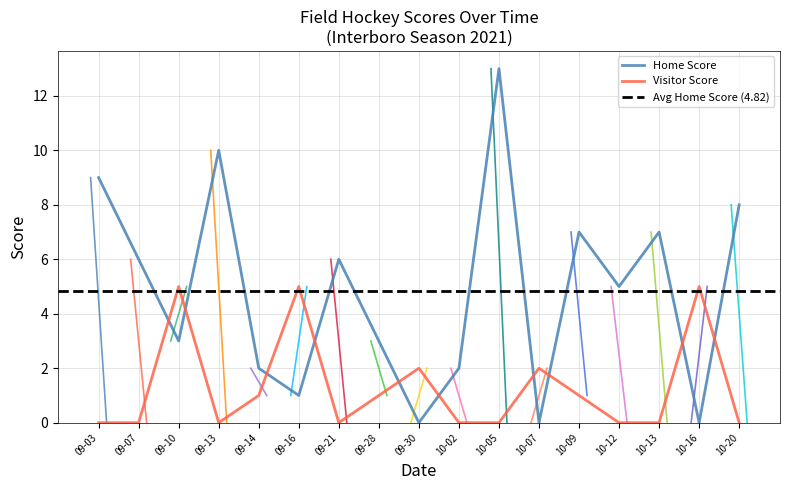

How many intersections are there between Home Score and Visitor Score?

10